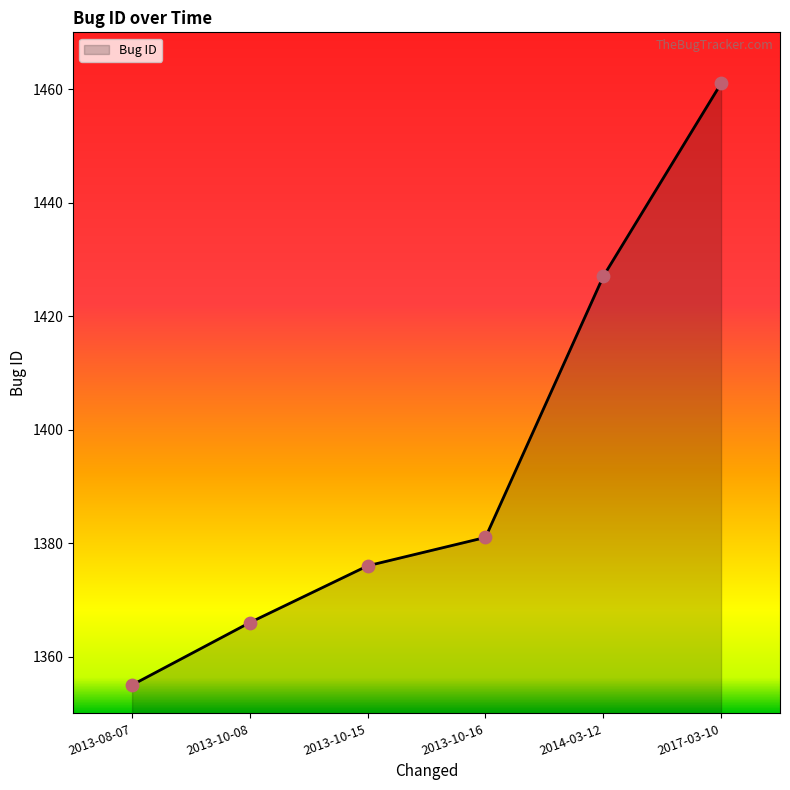

Which has a higher value, 2013-10-16 or 2013-10-15?

2013-10-16